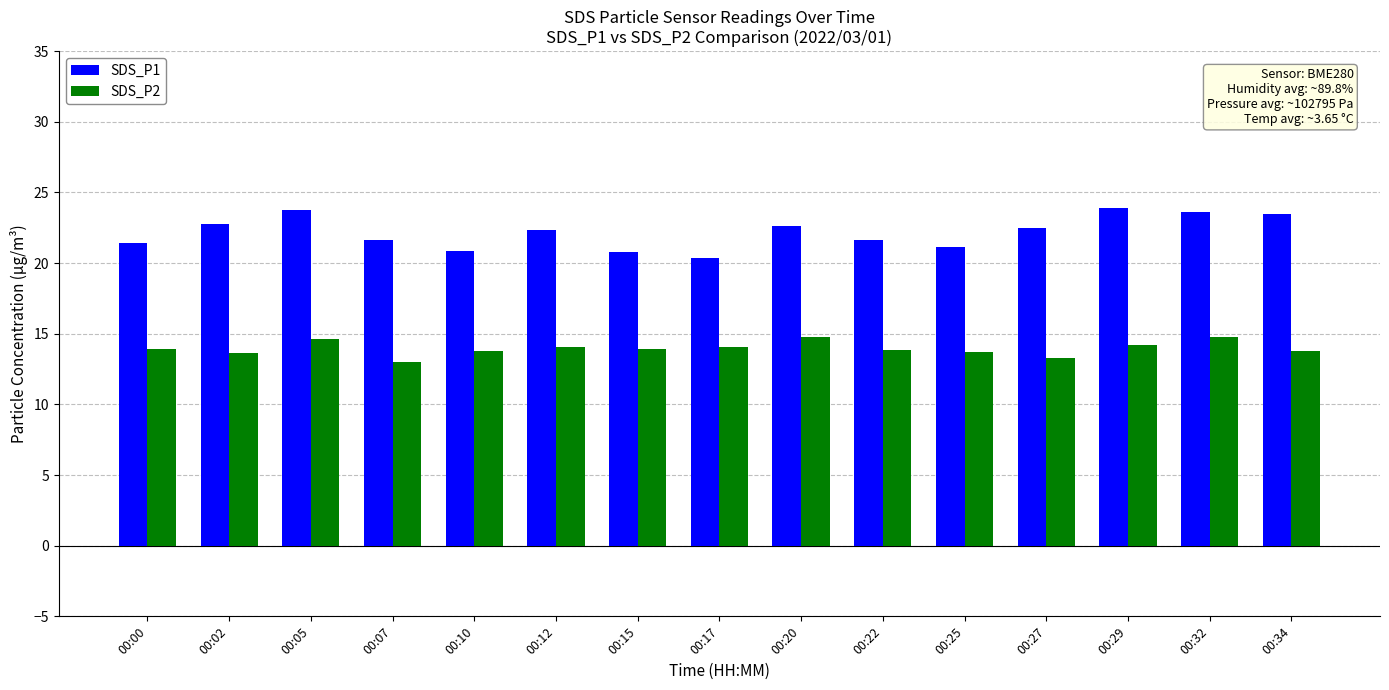

What is the highest value of the SDS_P2 series?

14.8